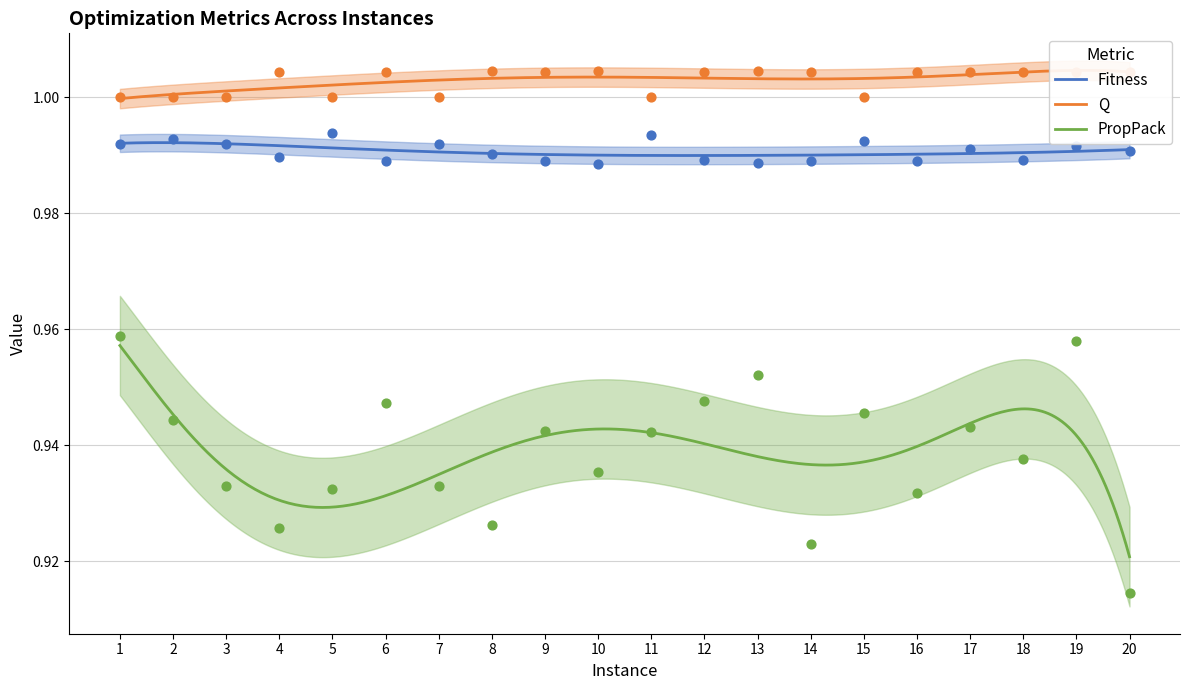

At which category is the sum across all series the highest?

19